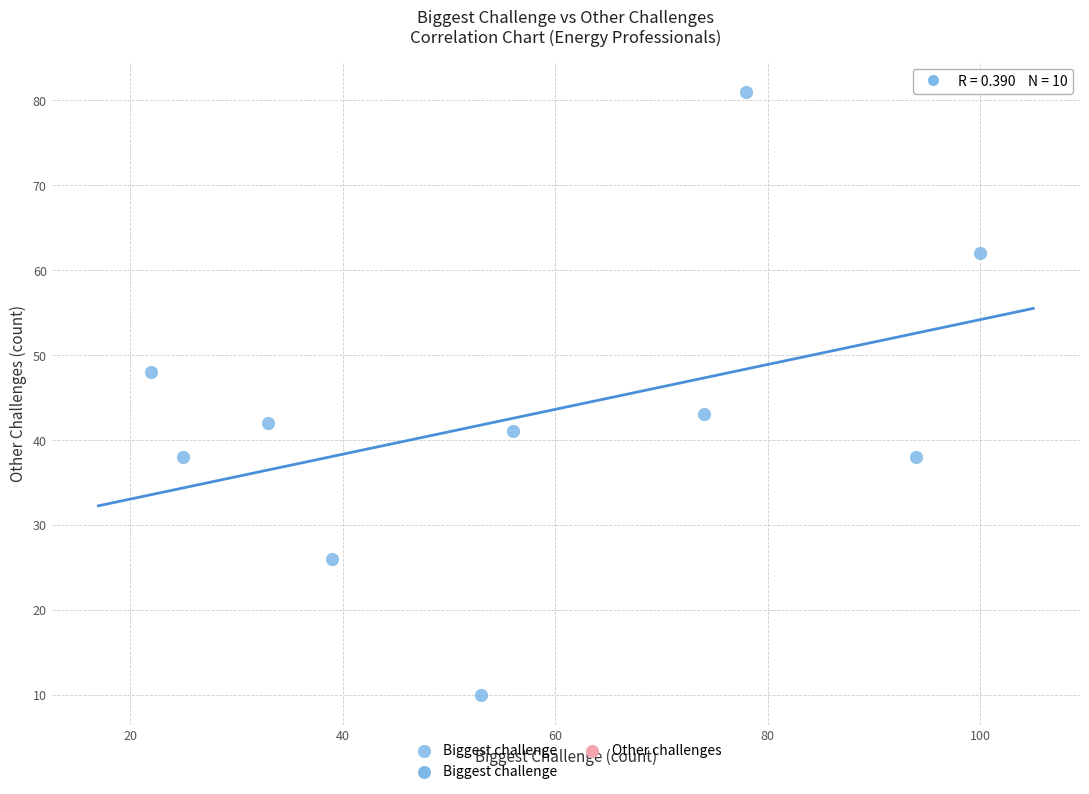

What Y value in the scatter plot is closest to 45?

43